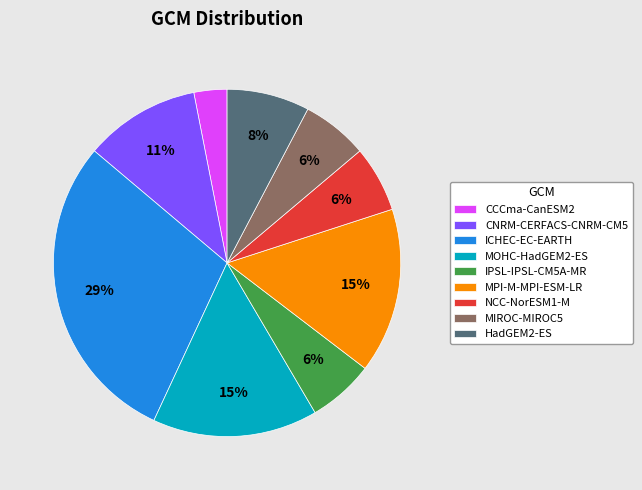

To the nearest percent, what is the combined percentage of CCCma-CanESM2 and NCC-NorESM1-M?

9%